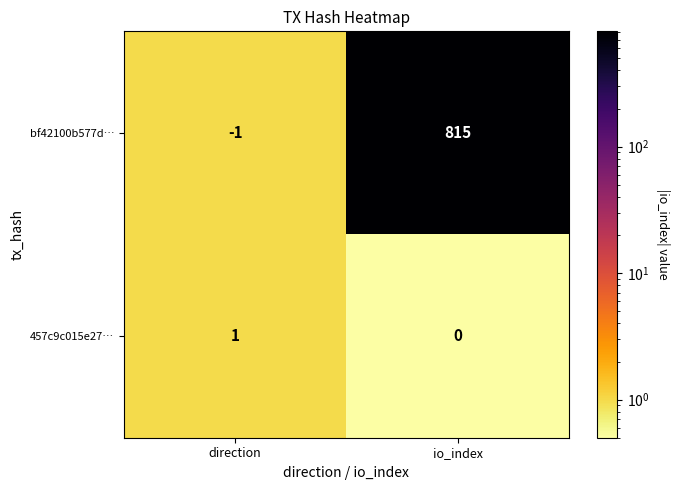

At which category is the sum across all series the highest?

io_index